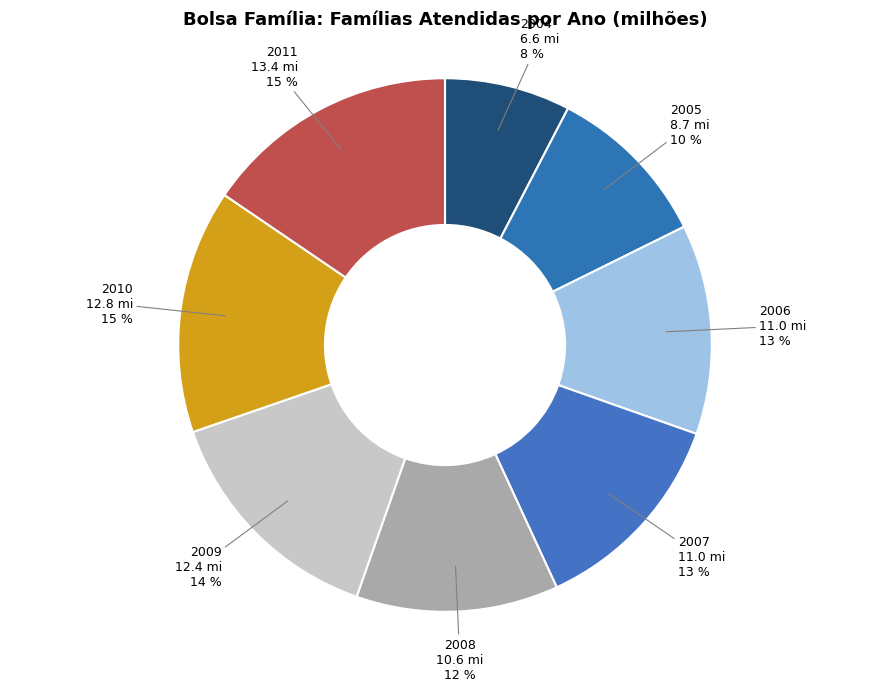

What is the ratio of the value at 2004 to the value at 2005?

0.8